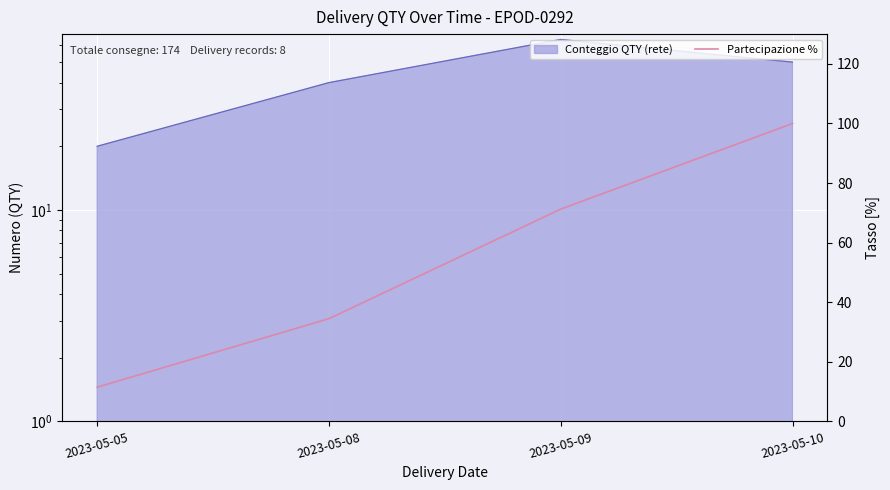

Reading left to right, extract all data points from this chart.

11.5	34.5	71.3	100.0